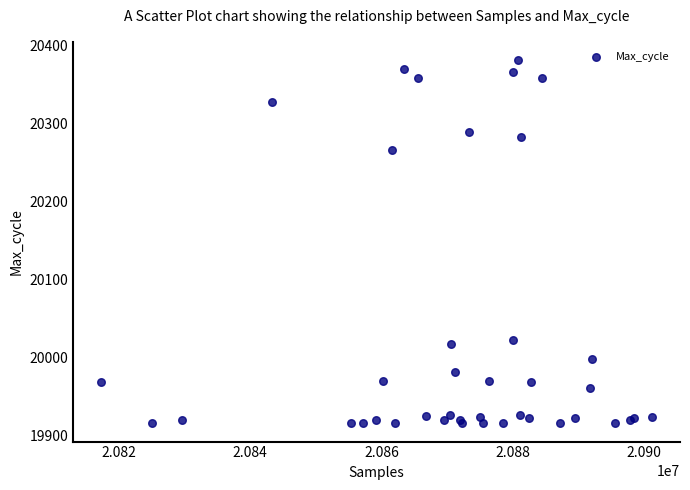

What Y value in the scatter plot is closest to 20149?

20267